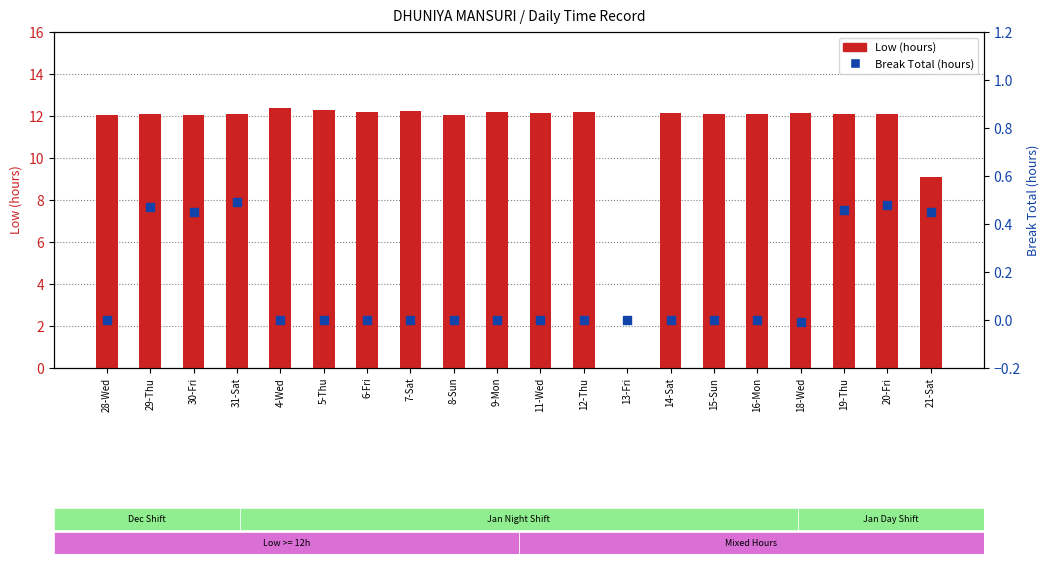

What are all the series names shown in the legend?

Low (hours), Break Total (hours)